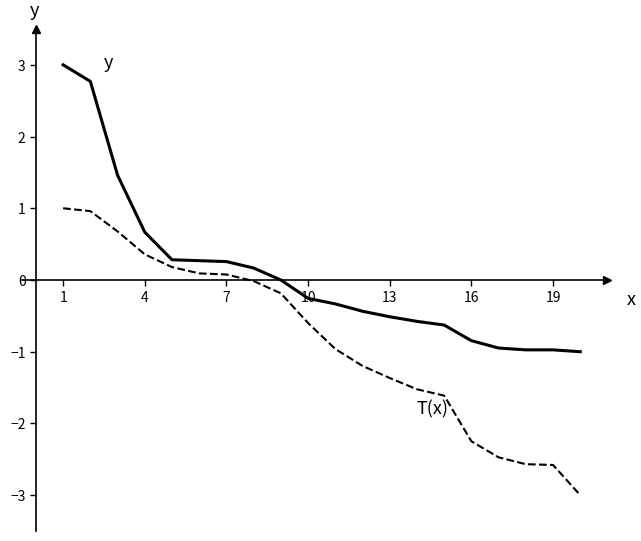

What is the sum of the Global Score values at 15 and 9?

-0.6